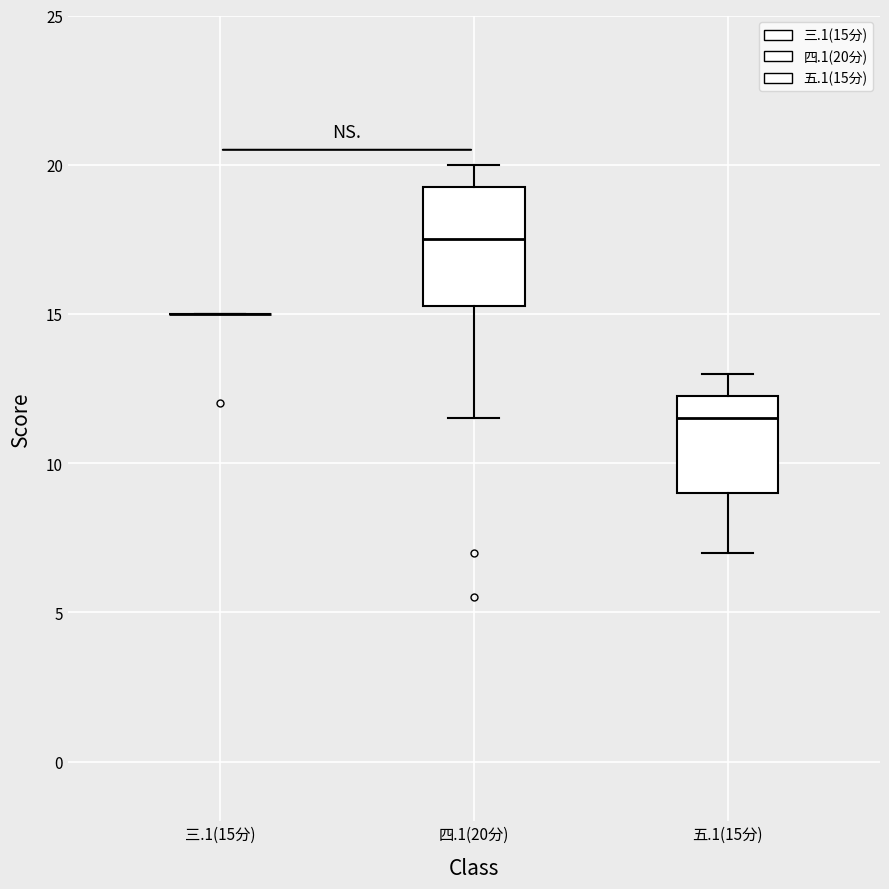

Reading left to right, read every box against the y-axis: the position of its median line, the range the box covers, and the ends of its whiskers. The values are not printed on the chart, so give them approximately, as read against the axis.

三.1(15分): box collapsed to a line at 15.0, whiskers 15.0 to 15.0
四.1(20分): median 17.5, box 15.5 to 19.5, whiskers 11.5 to 20.0
五.1(15分): median 11.5, box 9.0 to 12.5, whiskers 7.0 to 13.0